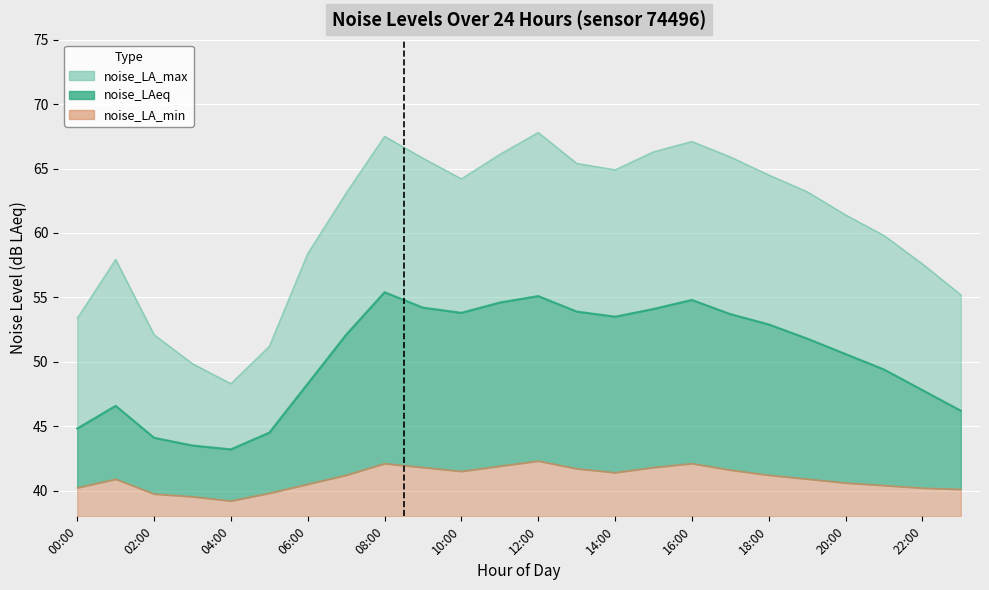

At which label does noise_LA_min reach its peak?

12:00